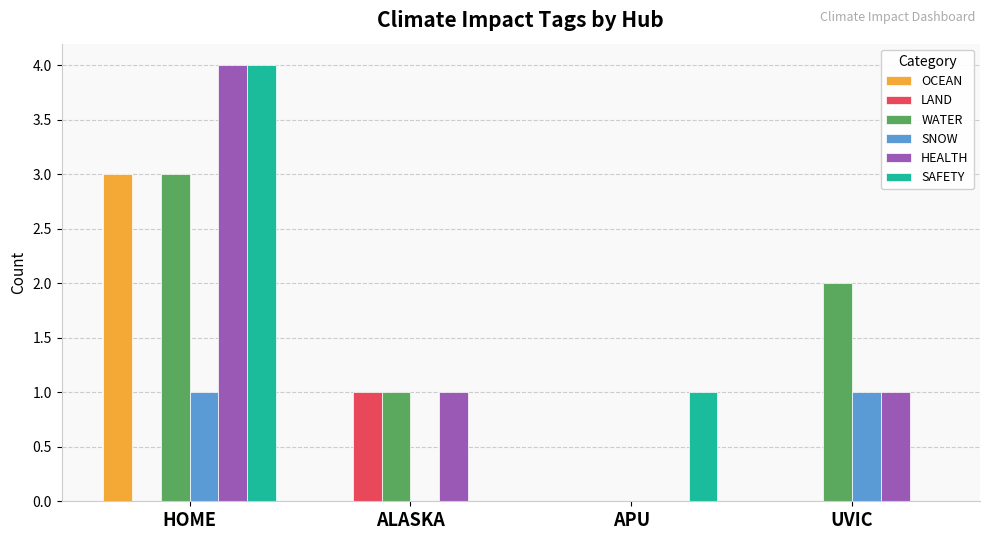

Are the bars grouped side by side (vs. stacked)?

Yes